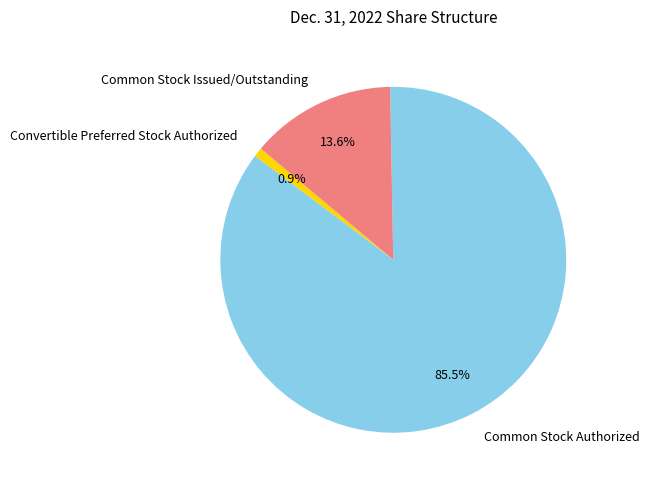

Count the number of slices in the pie.

3